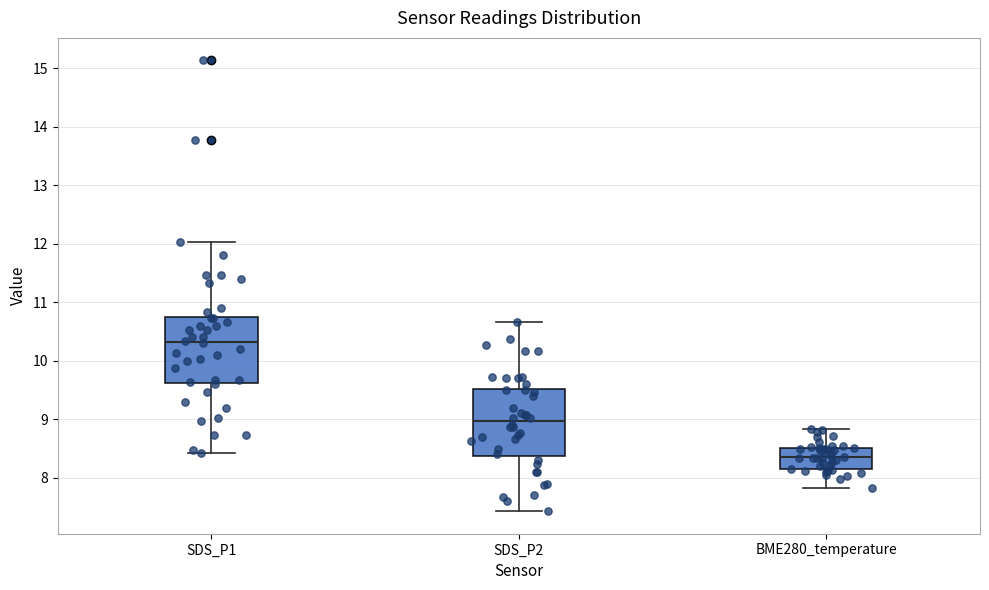

Which box's median line is the lowest?

BME280_temperature